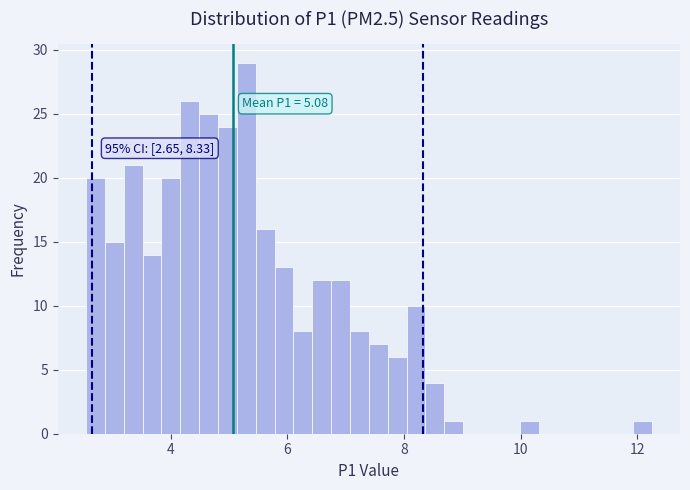

Around what value on the x-axis is the tallest bar? Give the approximate position of its centre, as read against the axis.

5.2